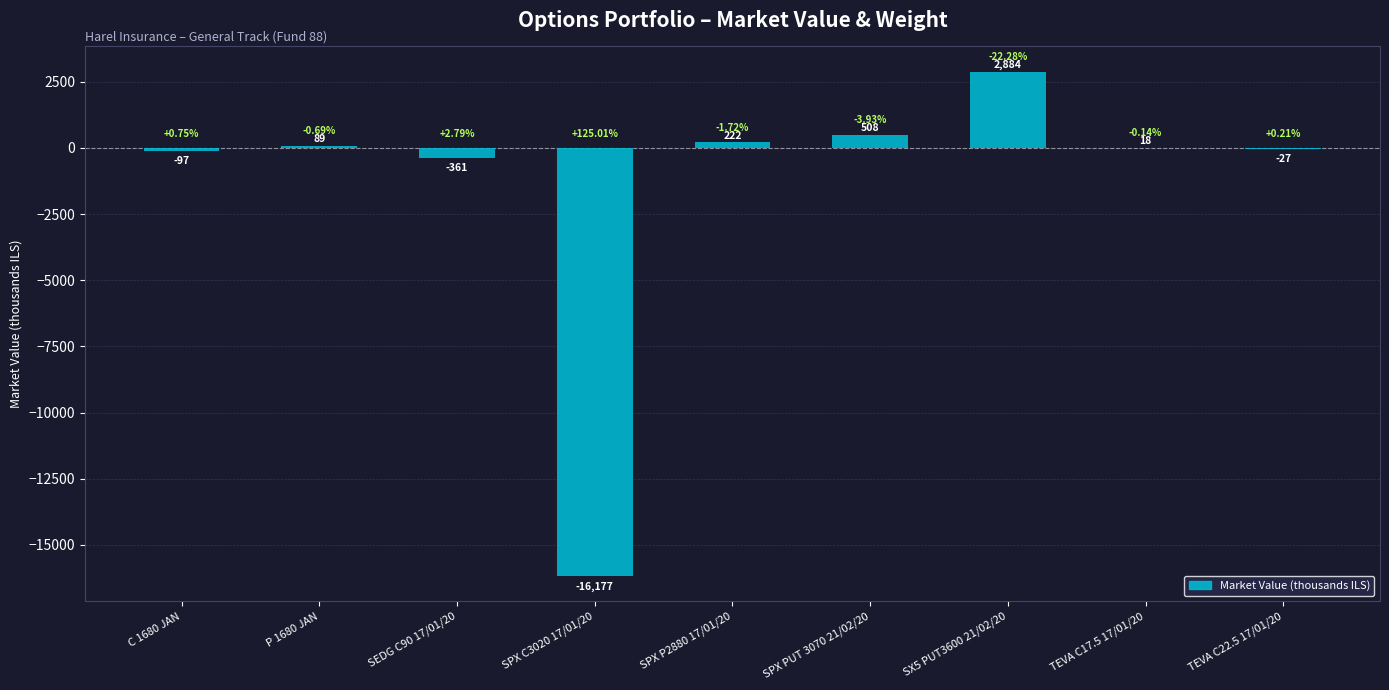

Reading left to right, list all the values displayed in this chart.

-96.6	88.8	-360.7	-16177.4	222.1	508.2	2883.7	18.1	-27.1